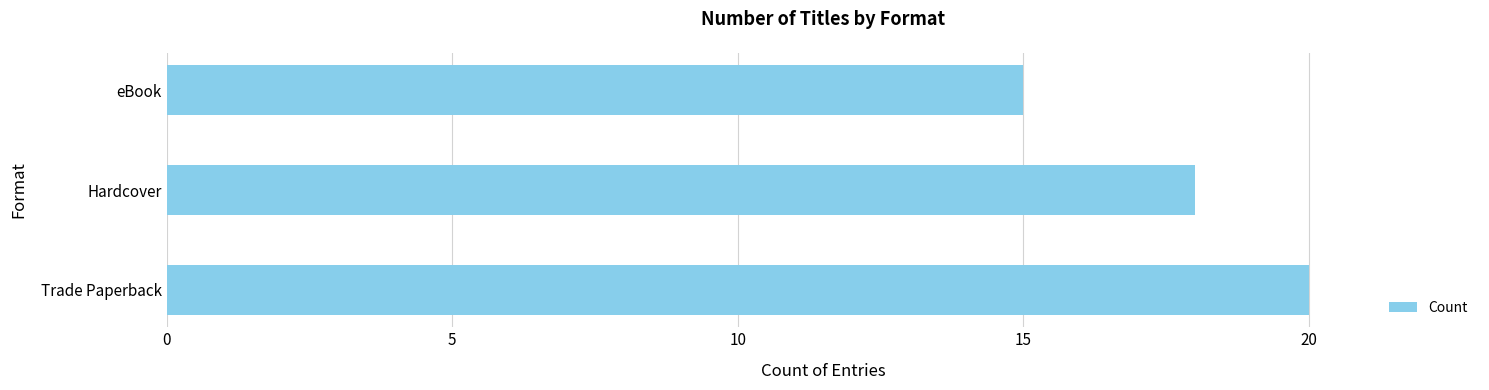

What is the difference between the maximum and minimum values?

5